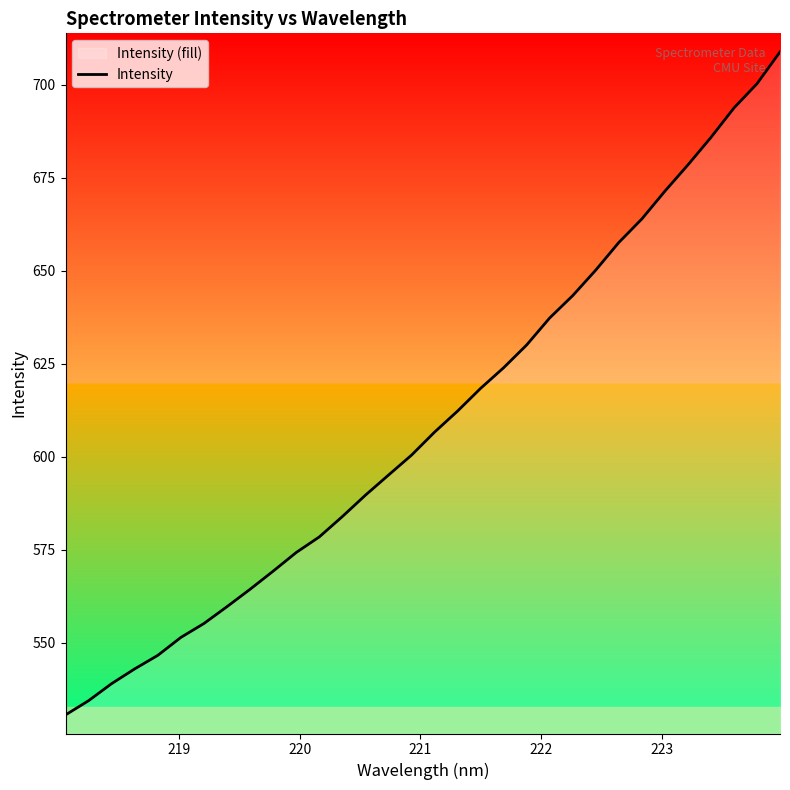

How many data points does each series have?

32